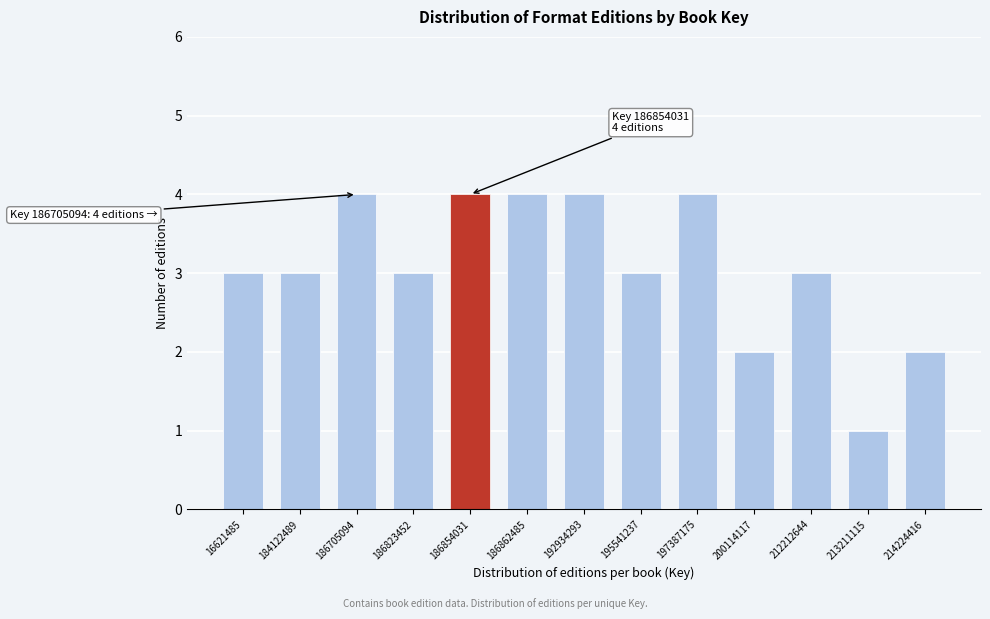

Reading left to right, transcribe all the data shown in this chart.

16621485=3	184122489=3	186705094=4	186823452=3	186854031=4	186862485=4	192934293=4	195541237=3	197387175=4	200114117=2	212212644=3	213211115=1	214224416=2